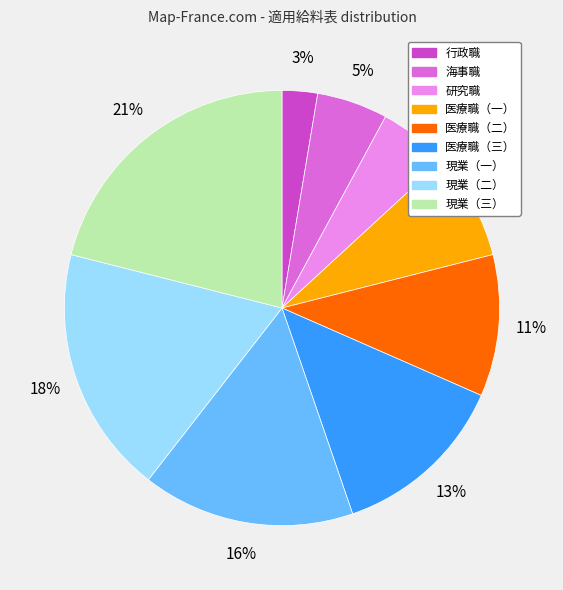

The 医療職（二） slice represents 11% of the pie. True or false?

True